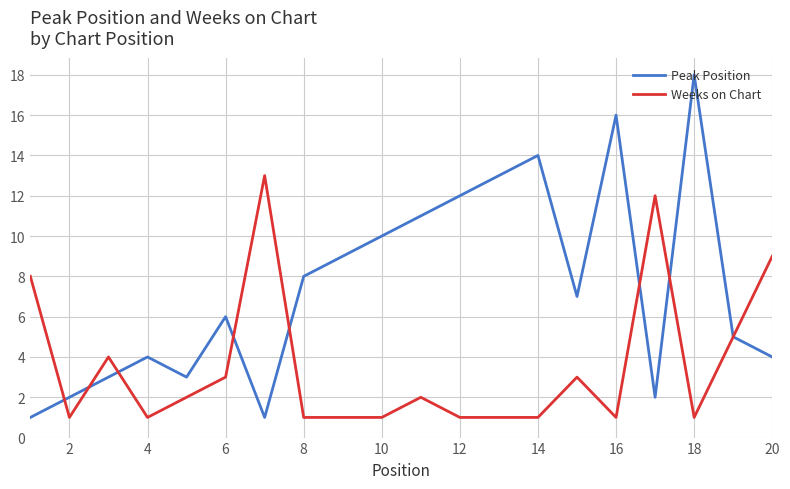

Which series has the largest range (max minus min)?

Peak Position